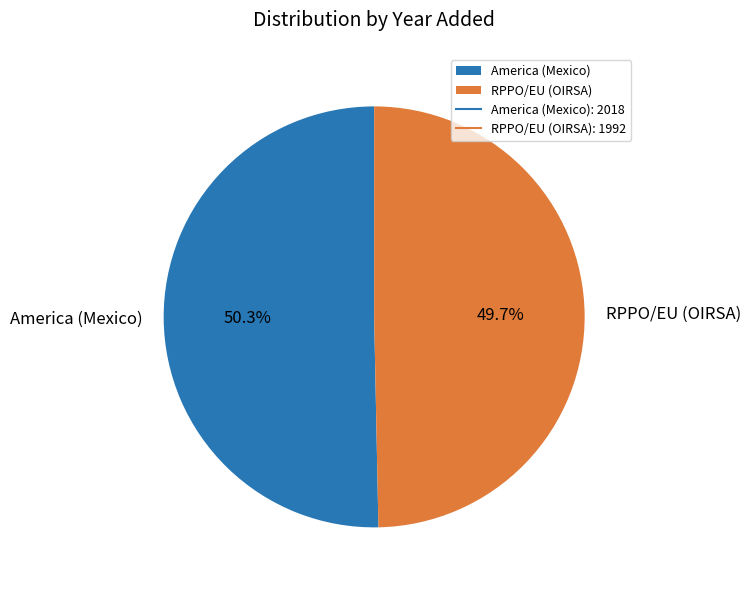

What percentage is the America (Mexico) slice, to the nearest percent?

50%